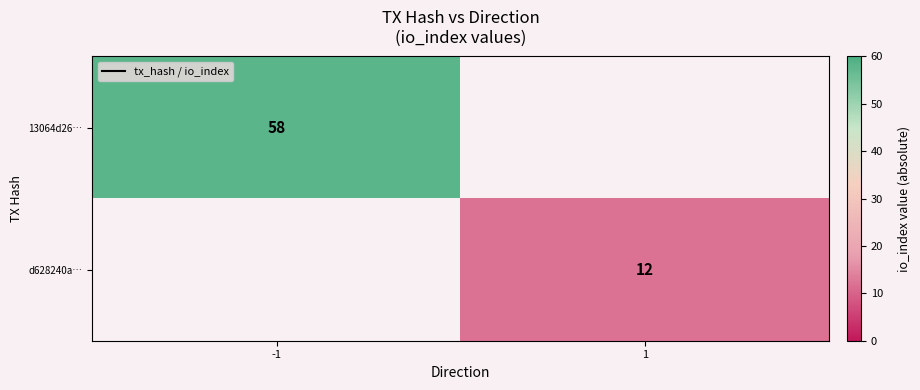

The 13064d26… series shows 25 at -1. True or false?

False